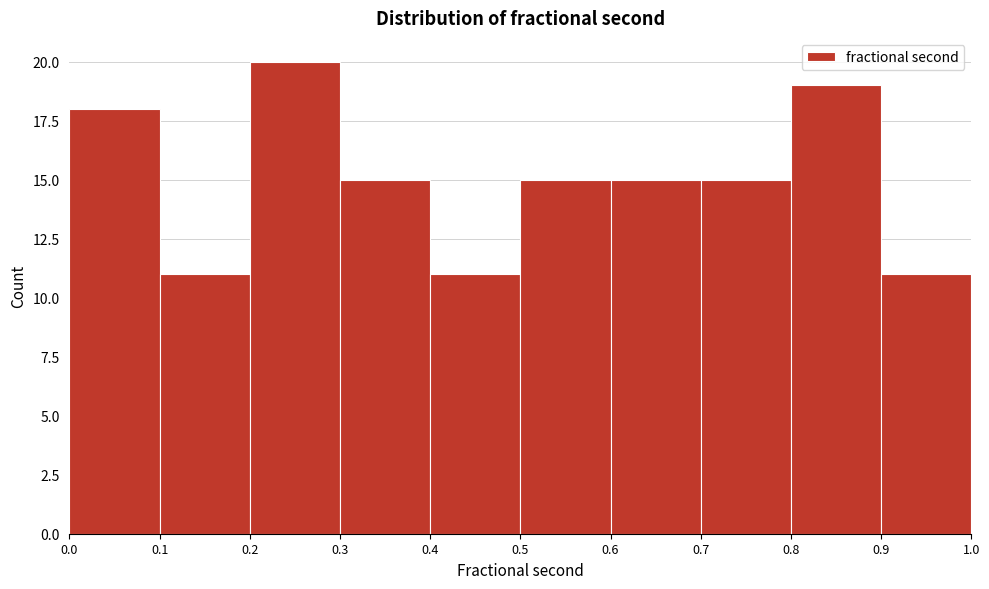

Reading left to right, list every bar in this chart as the range it spans on the x-axis followed by its height. The values are not printed on the chart, so give them approximately, as read against the axis.

0.0 to 0.1: 18
0.1 to 0.2: 11
0.2 to 0.3: 20
0.3 to 0.4: 15
0.4 to 0.5: 11
0.5 to 0.6: 15
0.6 to 0.7: 15
0.7 to 0.8: 15
0.8 to 0.9: 19
0.9 to 1.0: 11